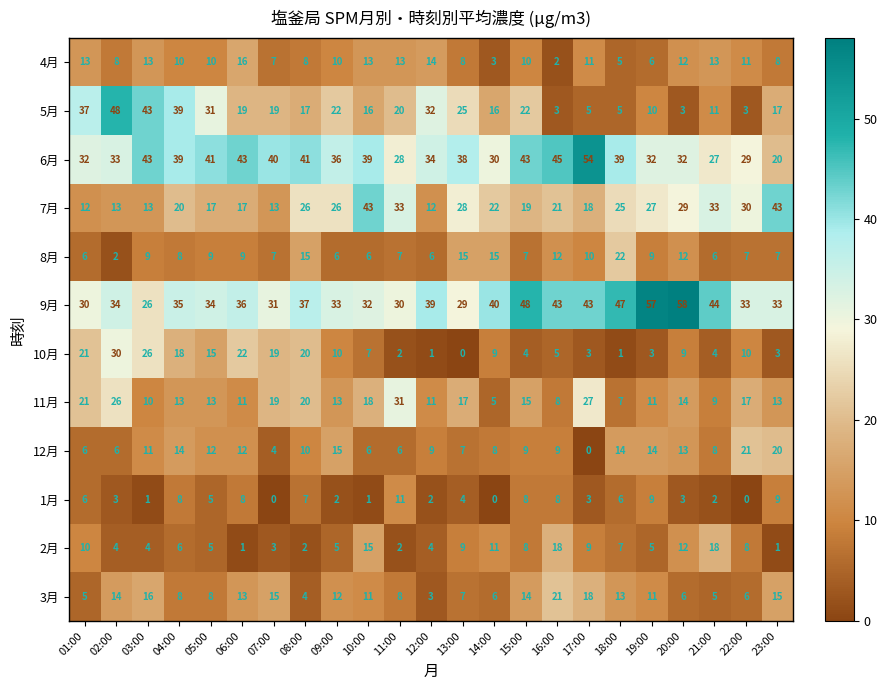

What is the total value across all series at 12:00?

167